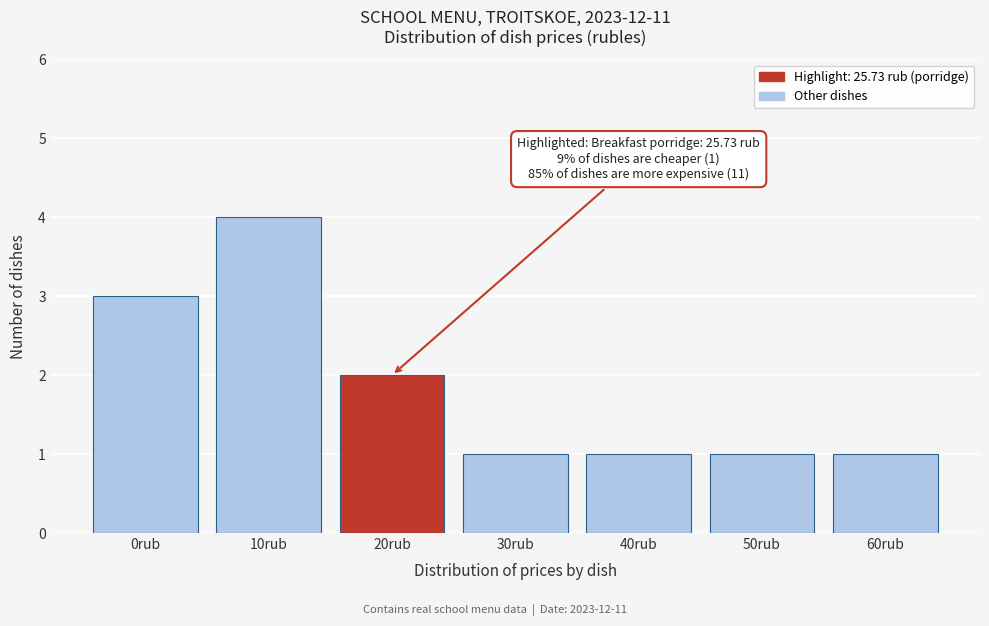

Reading left to right, list all the values displayed in this chart.

3	4	2	1	1	1	1